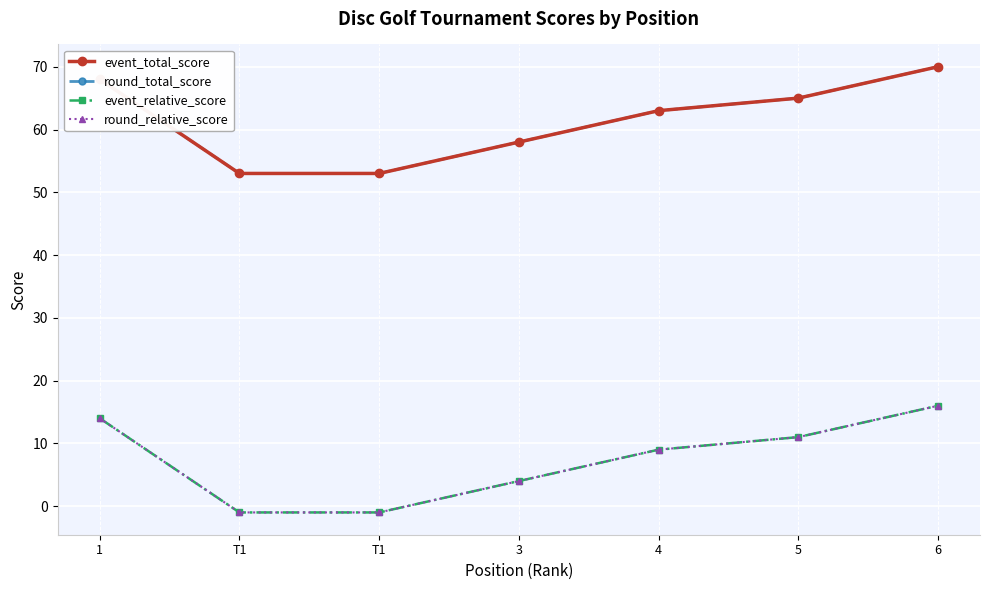

Where is round_total_score nearest to the value 61?

4